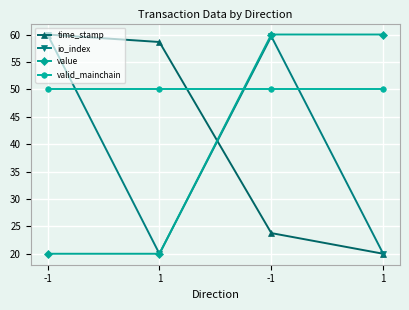

Is this an area chart (filled region under the line)?

No